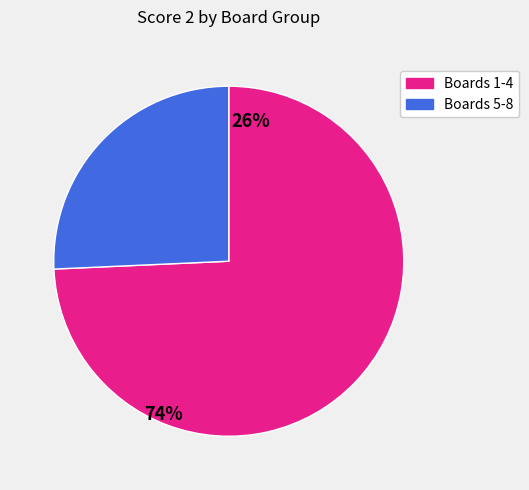

Does any single category account for the majority?

Yes